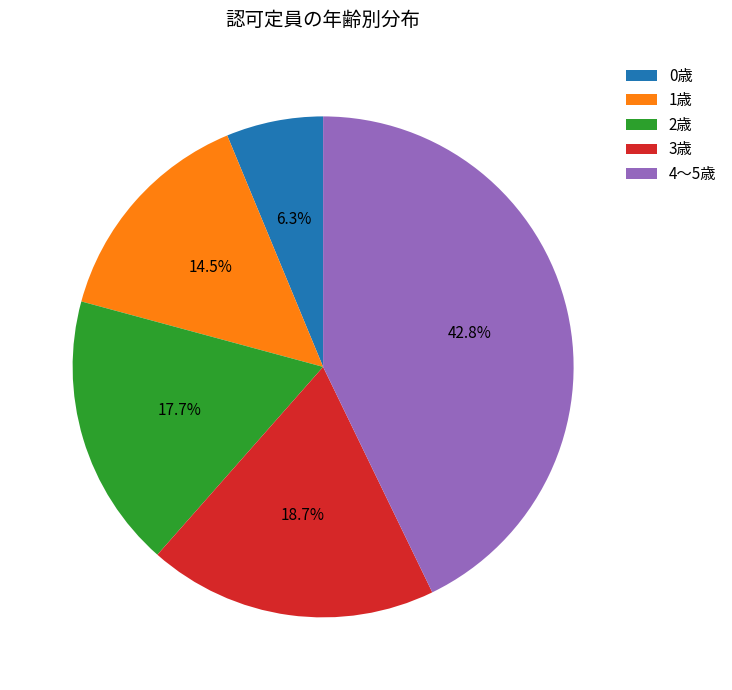

What is the ratio of the value at 0歳 to the value at 1歳?

0.4